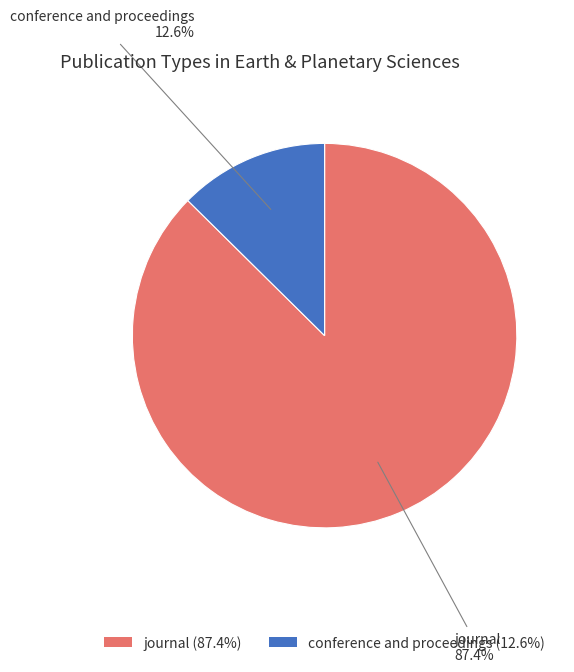

Combined, do conference and proceedings and journal account for over 50%?

Yes